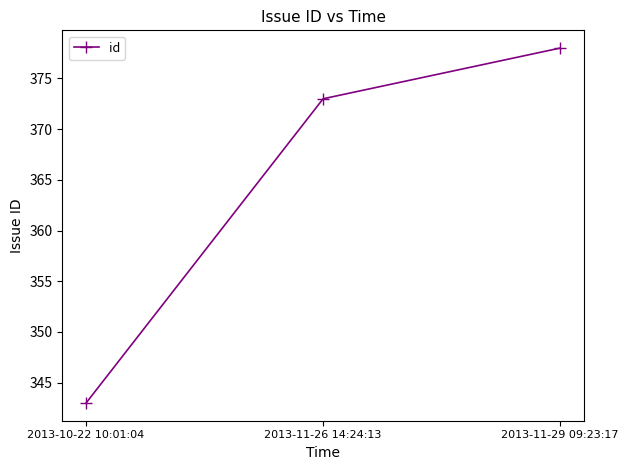

Does the chart display data point markers on the line(s)?

Yes